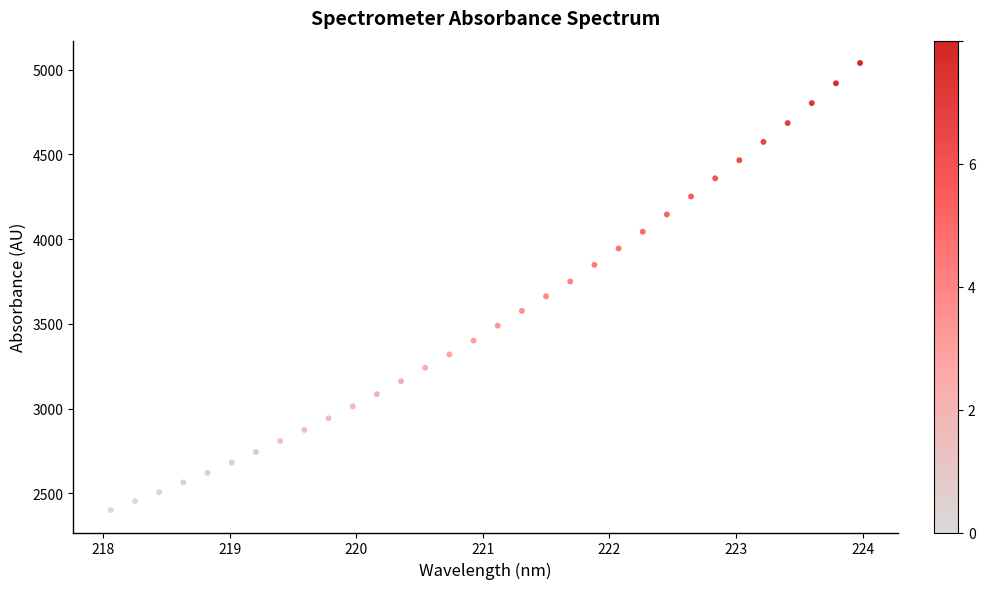

What is the range of Y values (max minus min)?

2638.0